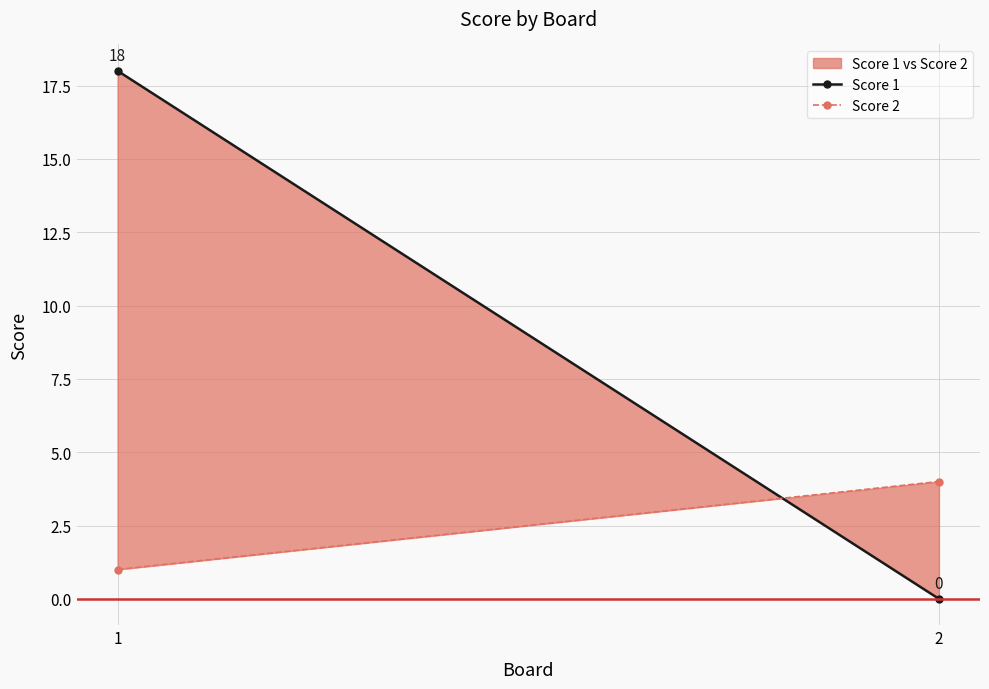

What is the value of the Score 2 point at the 1st from the left?

1